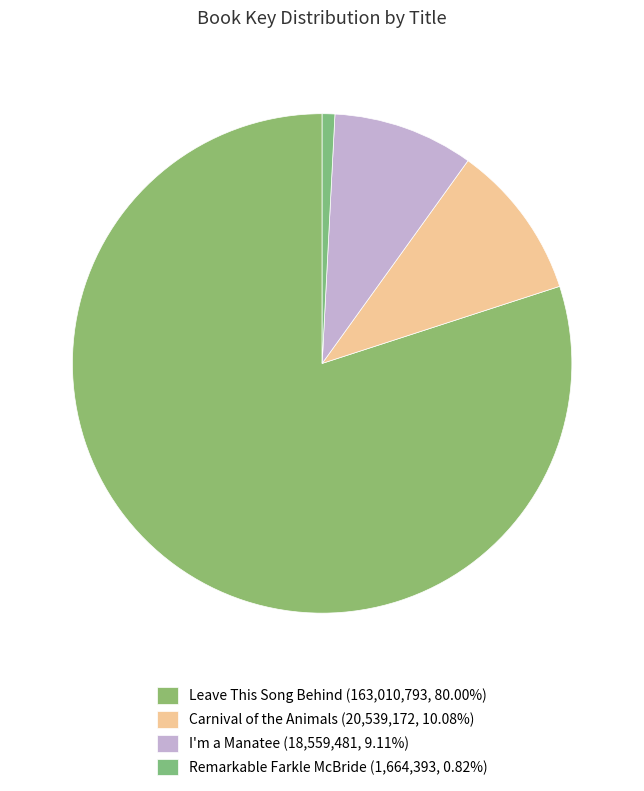

What percentage is NOT represented by Leave This Song Behind?

20.0%